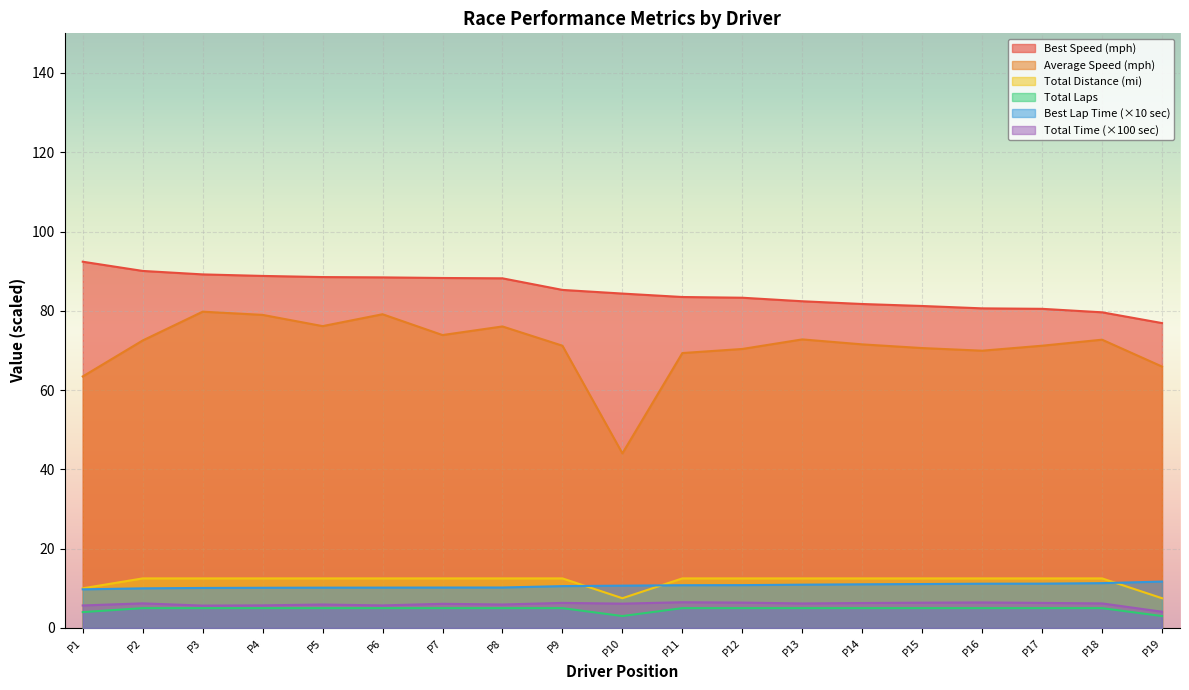

Which series has the widest spread of values?

Average Speed (mph)